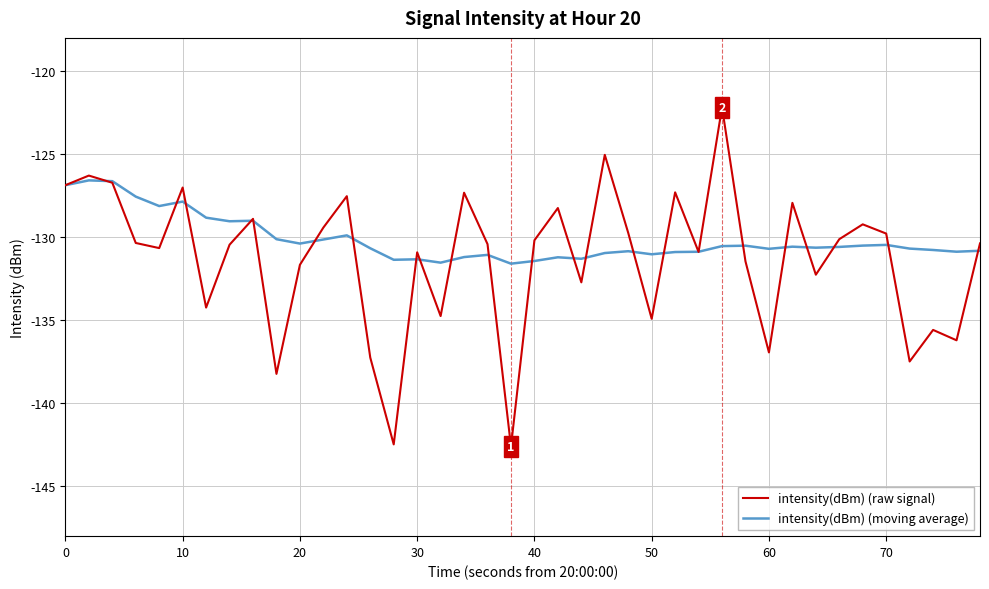

Rank the series by their maximum value, from lowest to highest.

intensity(dBm) (moving average), intensity(dBm) (raw signal)